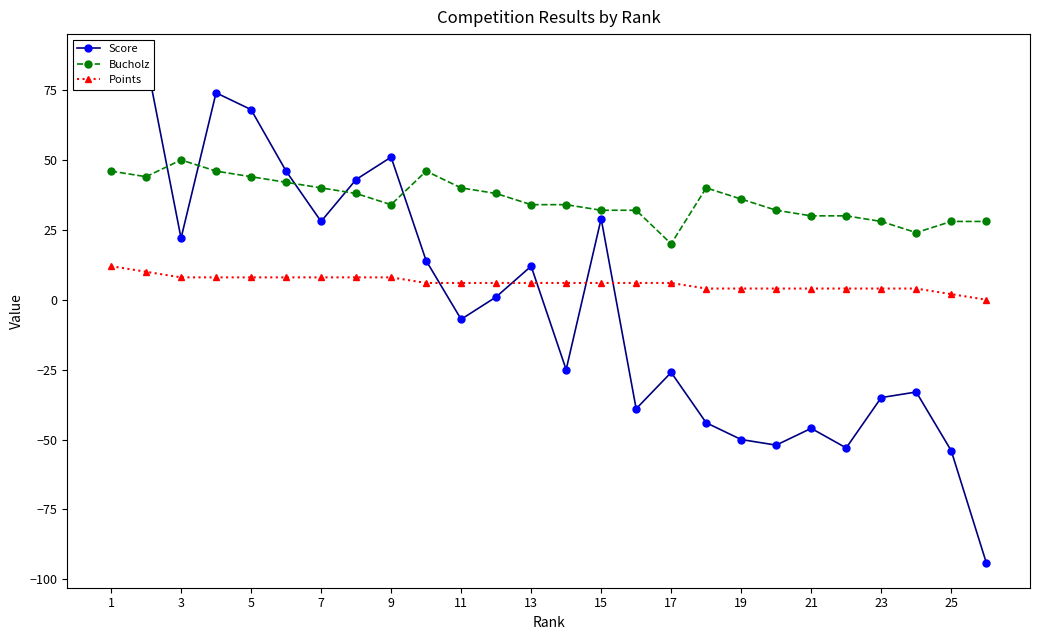

At 25, list the series in order from smallest to largest.

Points, Score, Bucholz